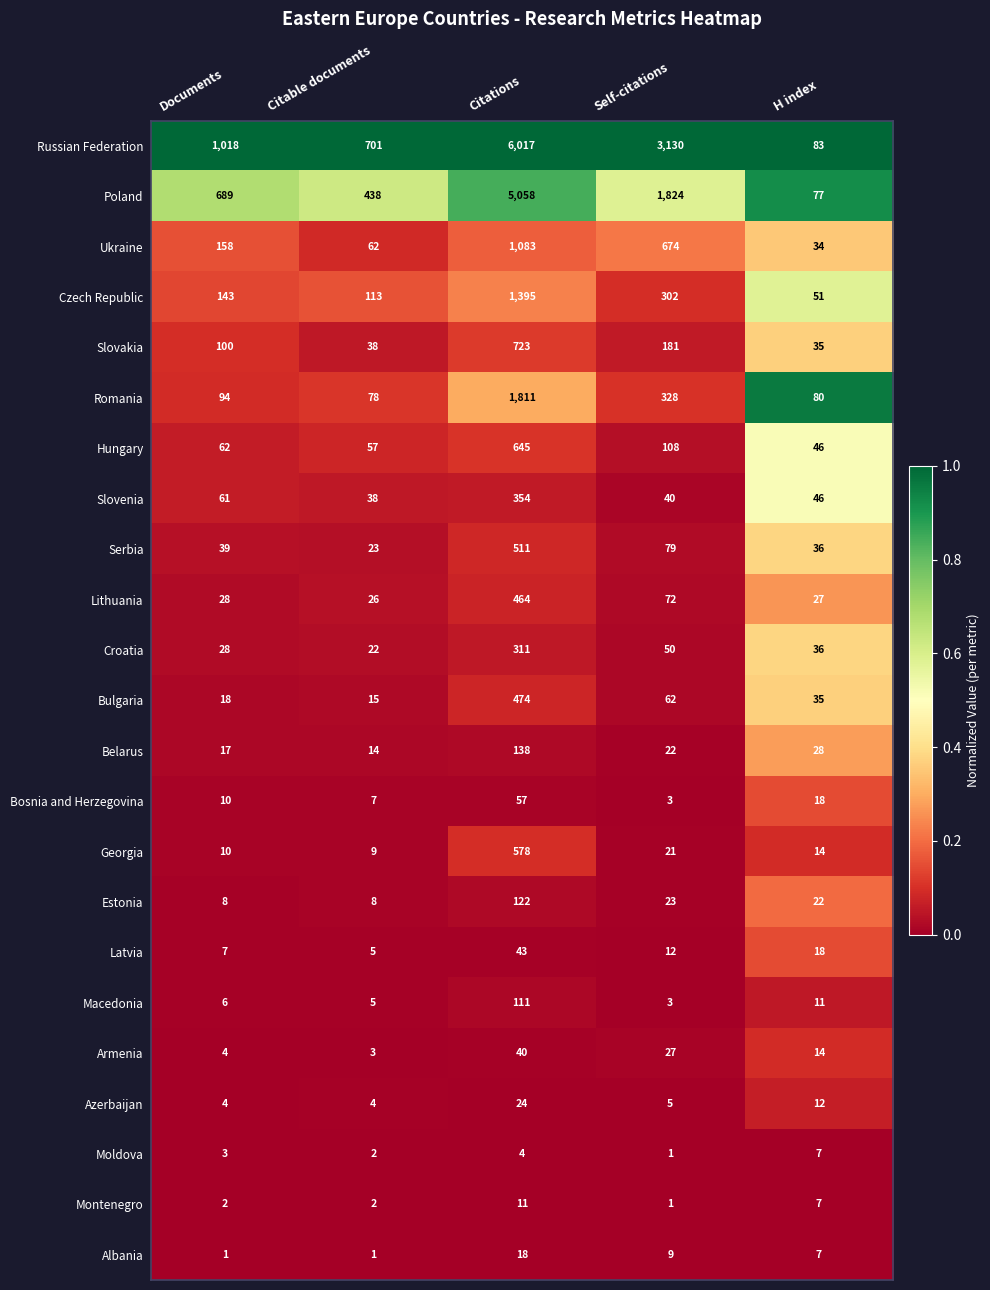

Is it true that Russian Federation equals 44 at H index?

False